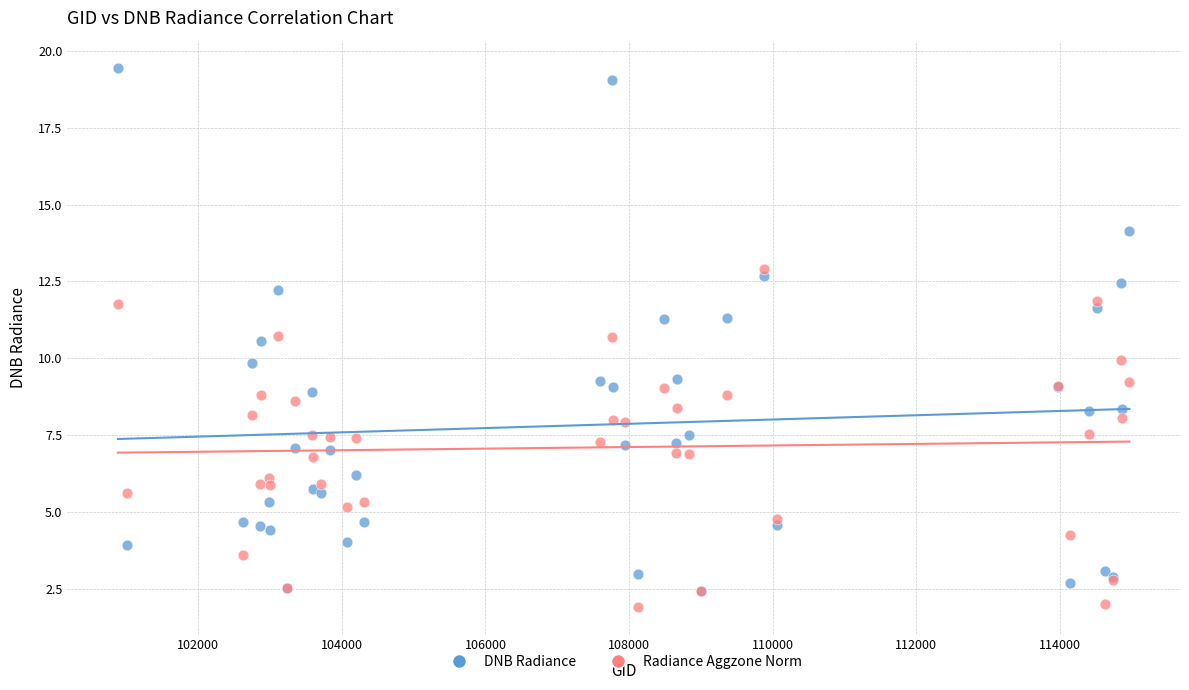

Which series contains the lowest Y value?

Radiance Aggzone Norm